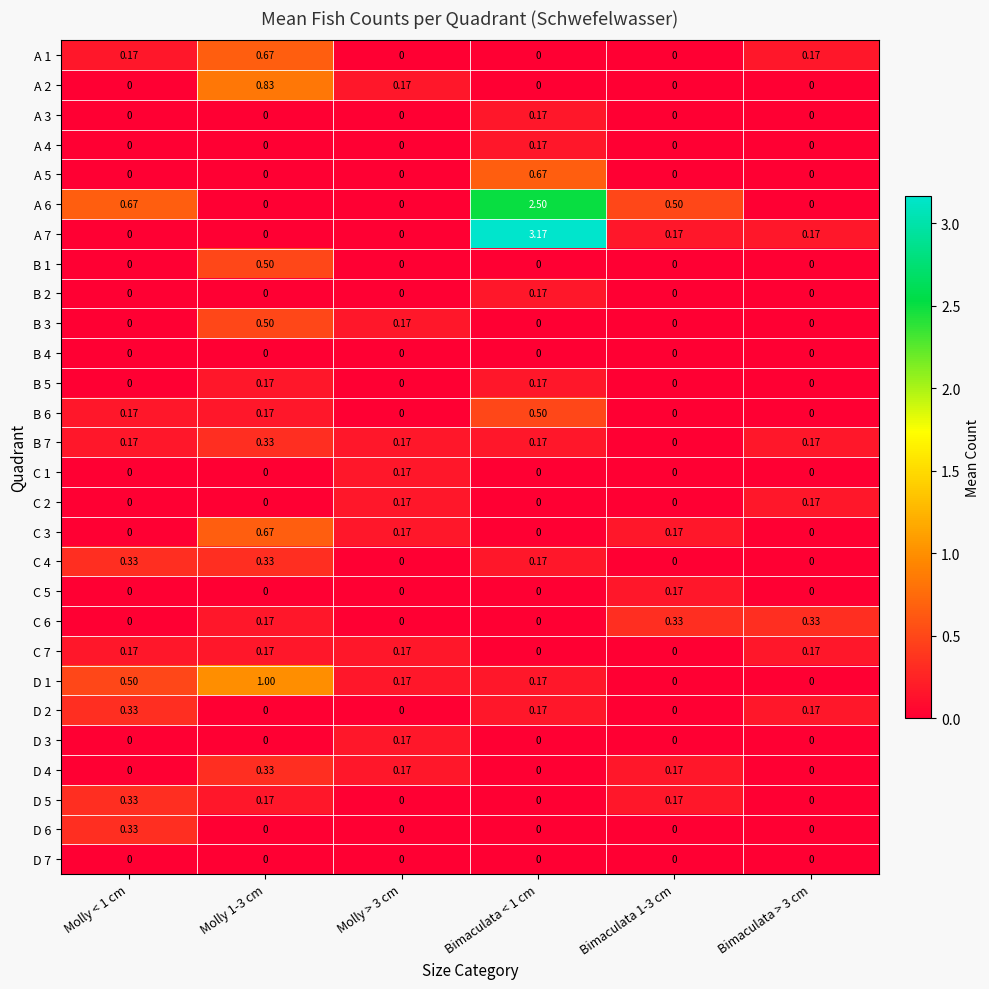

Count the number of categories in the chart.

6